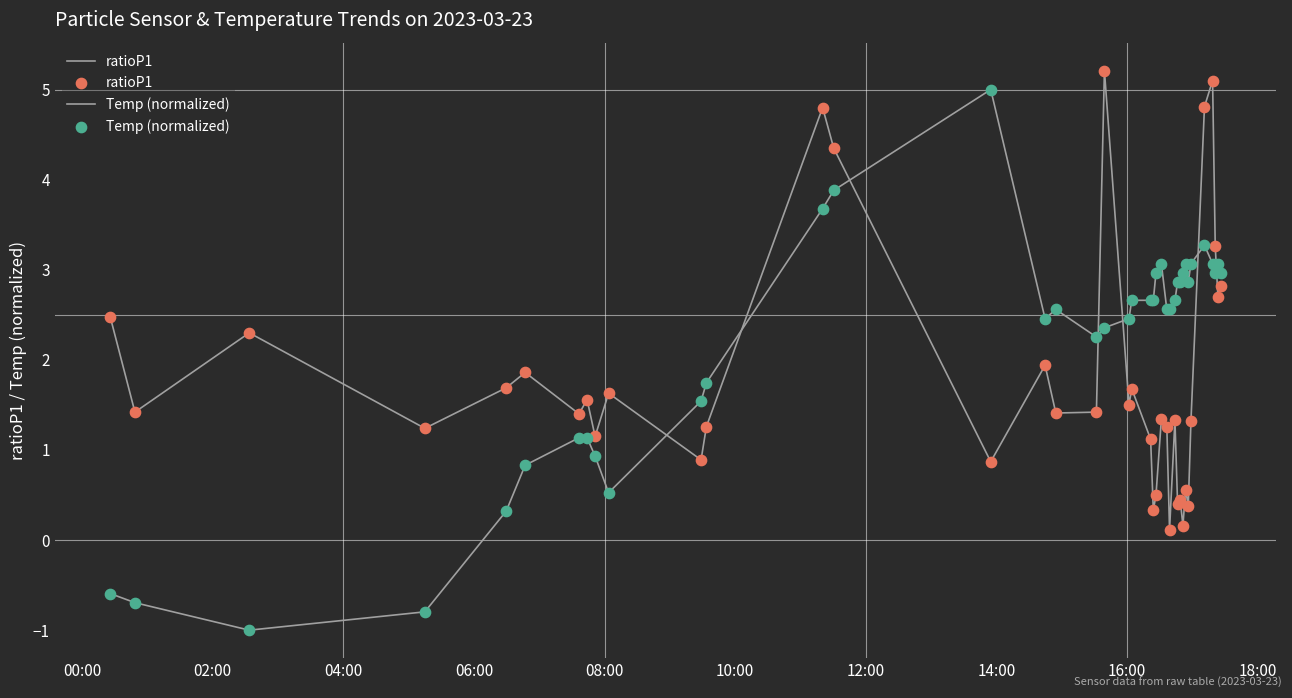

At how many categories does at least one series exceed 0?

39